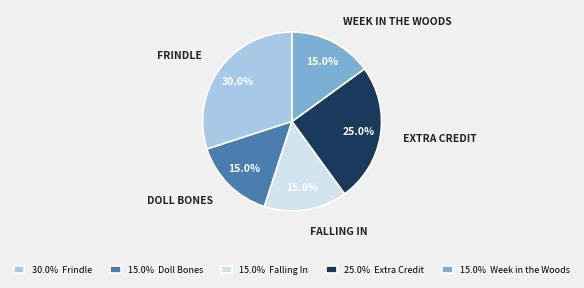

Approximately how many times larger is the value at 30.0% Frindle compared to 25.0% Extra Credit?

1.2